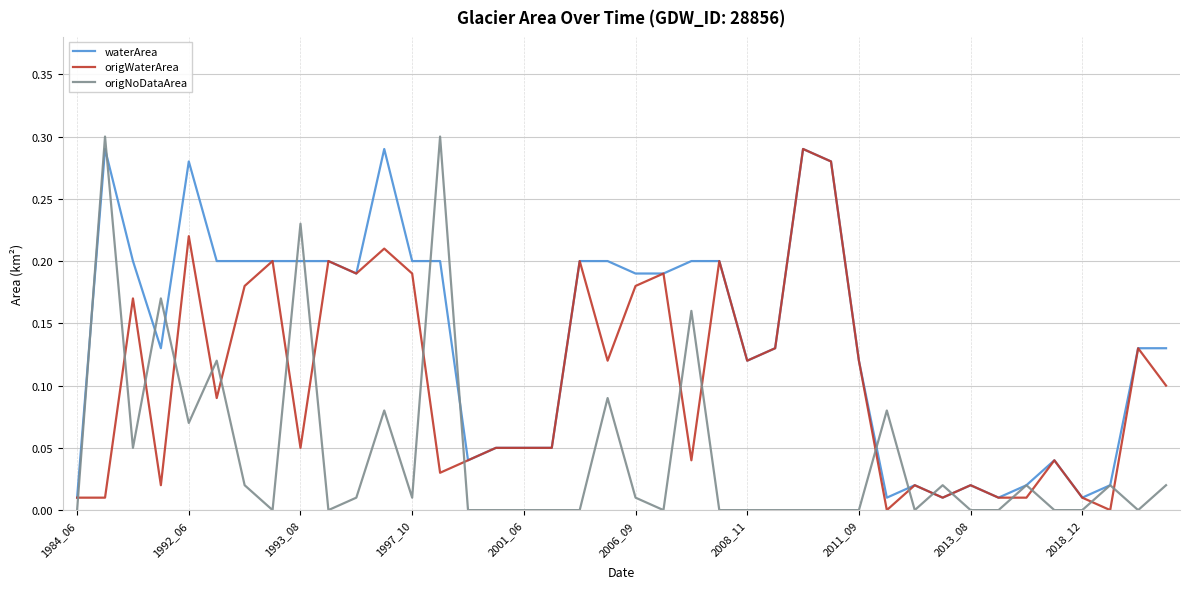

How many lines are shown in the chart?

3